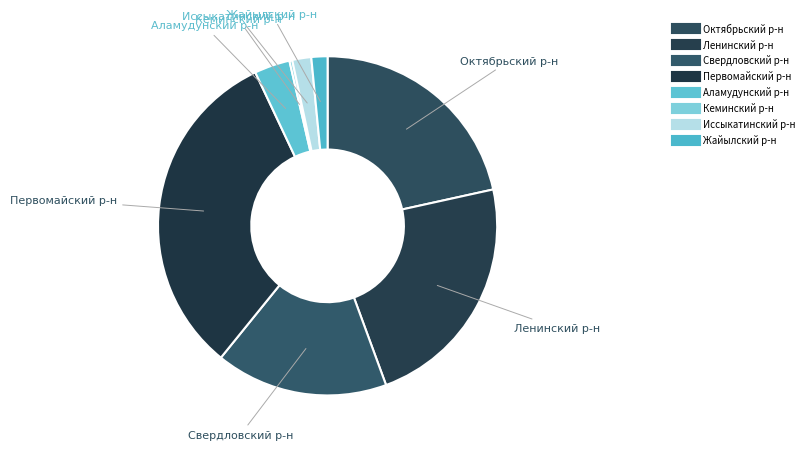

Does Свердловский р-н account for over 50% of the chart?

No